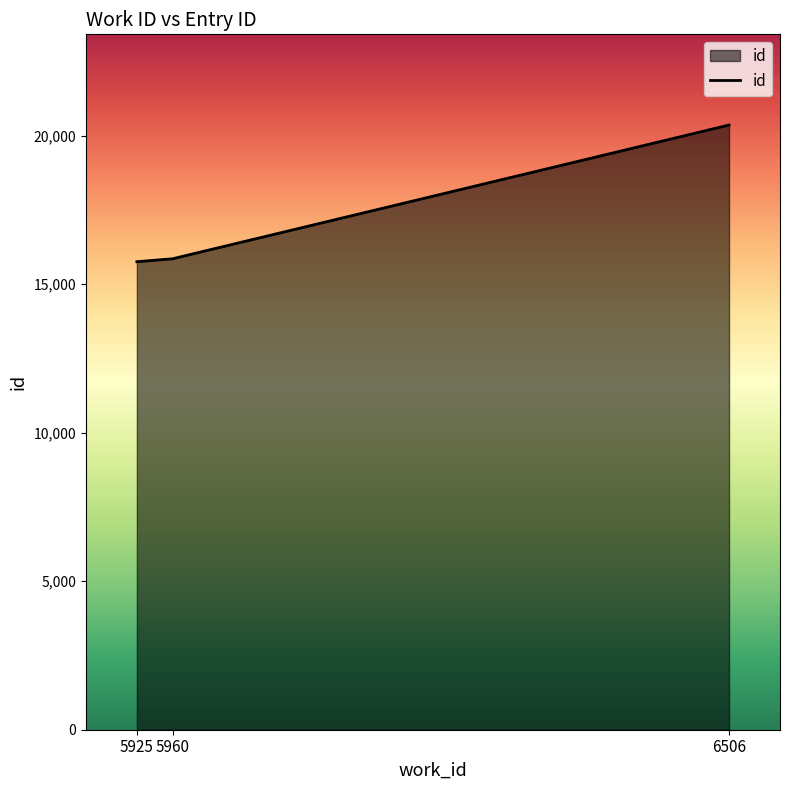

Where is the data nearest to the value 18054?

5960